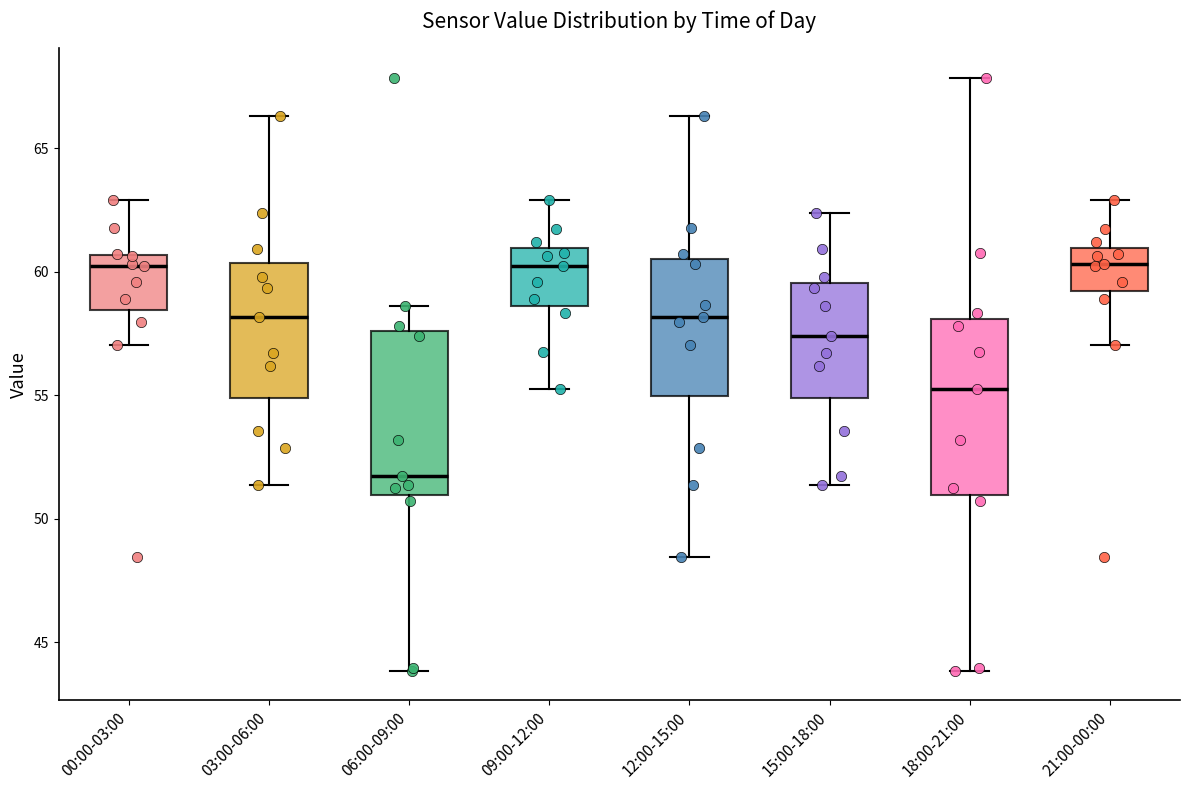

Reading left to right, transcribe this box plot: for each box, give where its median line is, the range the box spans, and where its two whiskers end, as read against the y-axis. The values are not printed on the chart, so give them approximately, as read against the axis.

00:00-03:00: median 60.5 (just below the box's upper edge), box 58.5 to 60.5, whiskers 57.0 to 63.0
03:00-06:00: median 58.0, box 55.0 to 60.5, whiskers 51.5 to 66.5
06:00-09:00: median 52.0, box 51.0 to 57.5, whiskers 44.0 to 58.5
09:00-12:00: median 60.5, box 58.5 to 61.0, whiskers 55.5 to 63.0
12:00-15:00: median 58.0, box 55.0 to 60.5, whiskers 48.5 to 66.5
15:00-18:00: median 57.5, box 55.0 to 59.5, whiskers 51.5 to 62.5
18:00-21:00: median 55.5, box 51.0 to 58.0, whiskers 44.0 to 68.0
21:00-00:00: median 60.5, box 59.0 to 61.0, whiskers 57.0 to 63.0